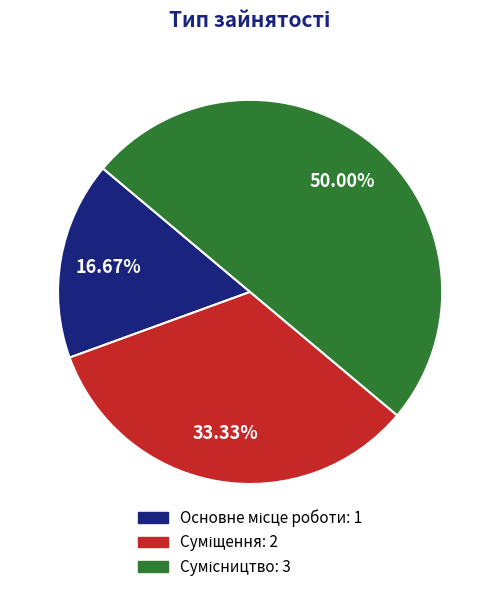

Does Сумісництво account for over 50% of the chart?

No